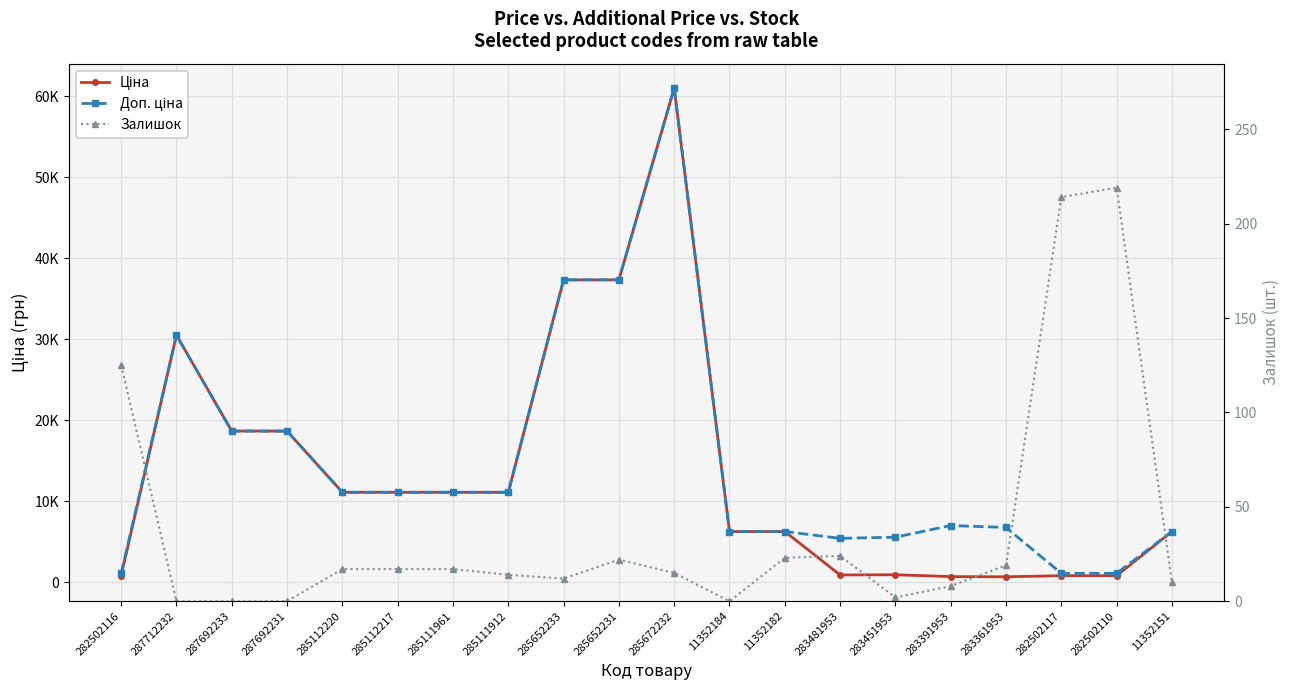

True or false: Доп. ціна and Ціна cross at least once.

False